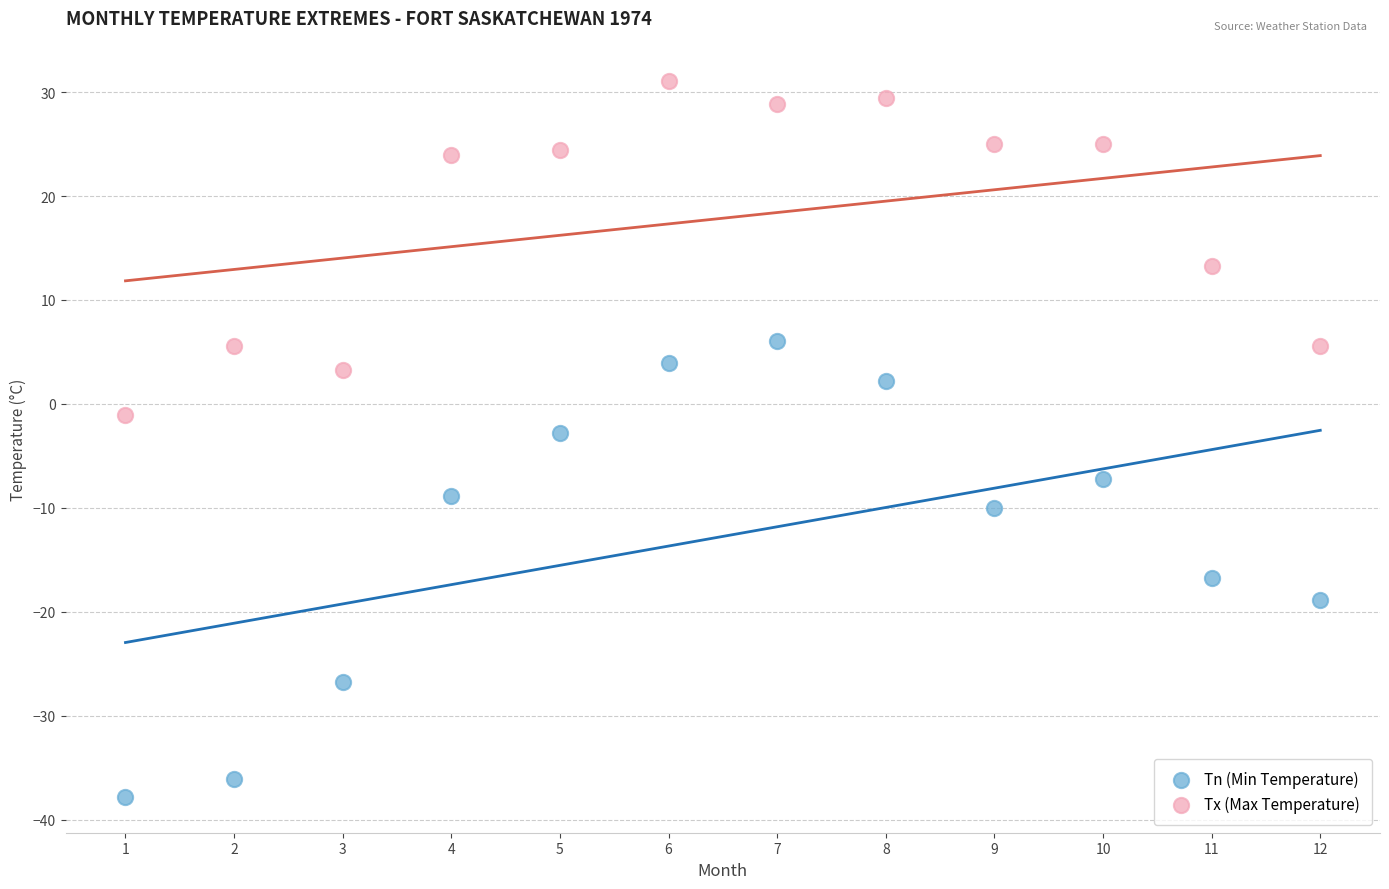

Which series reaches the minimum Y coordinate?

Tn (Min Temperature)